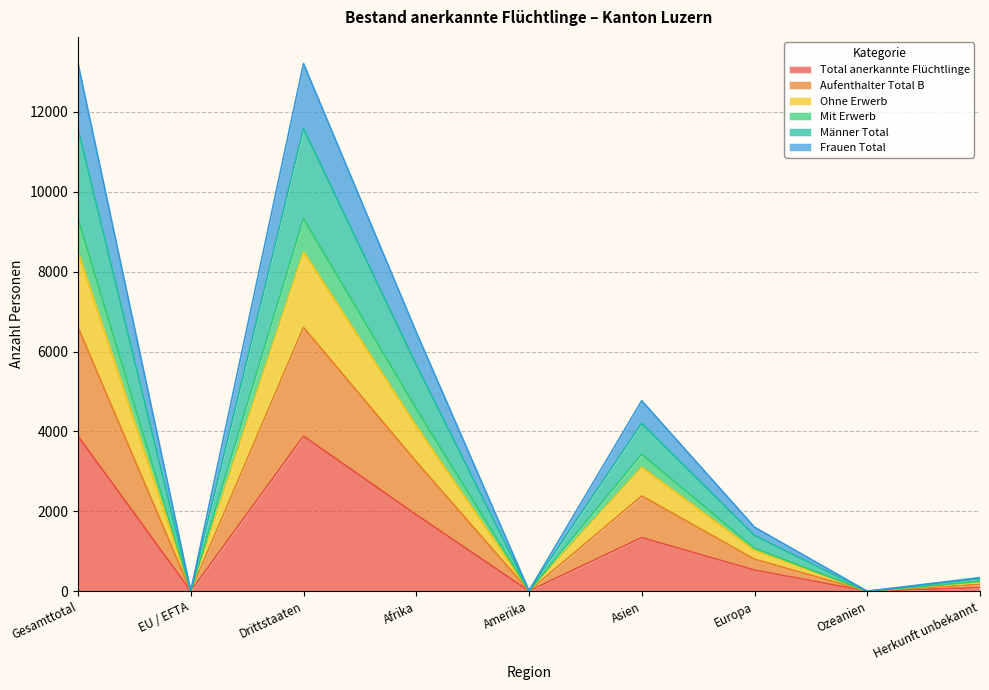

Where is Männer Total nearest to the value 3304?

Afrika